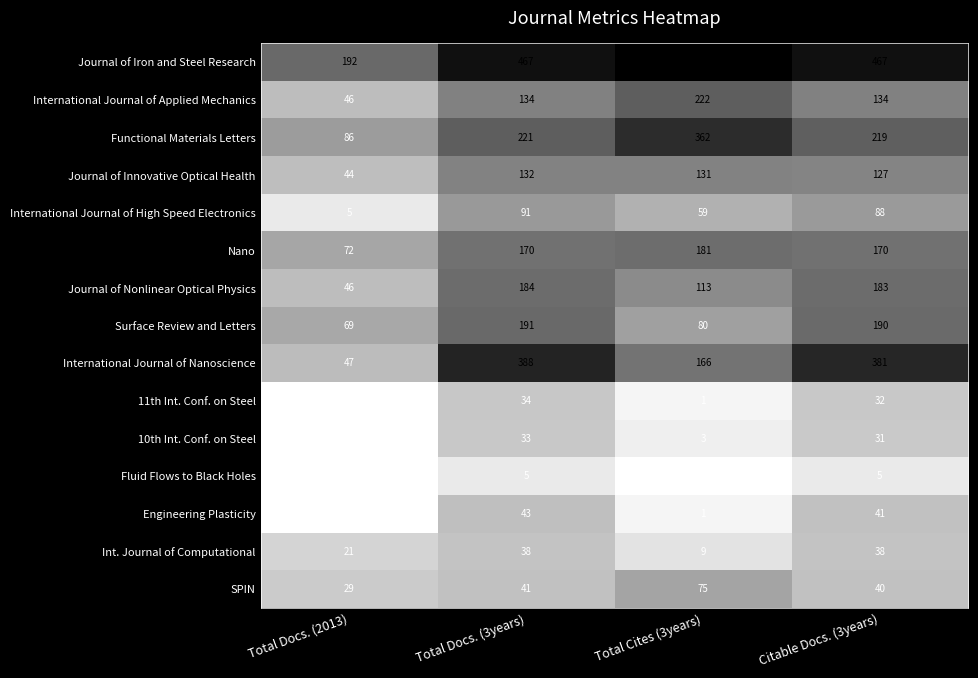

Which series changed the most between Total Docs. (2013) and Total Docs. (3years)?

International Journal of Nanoscience